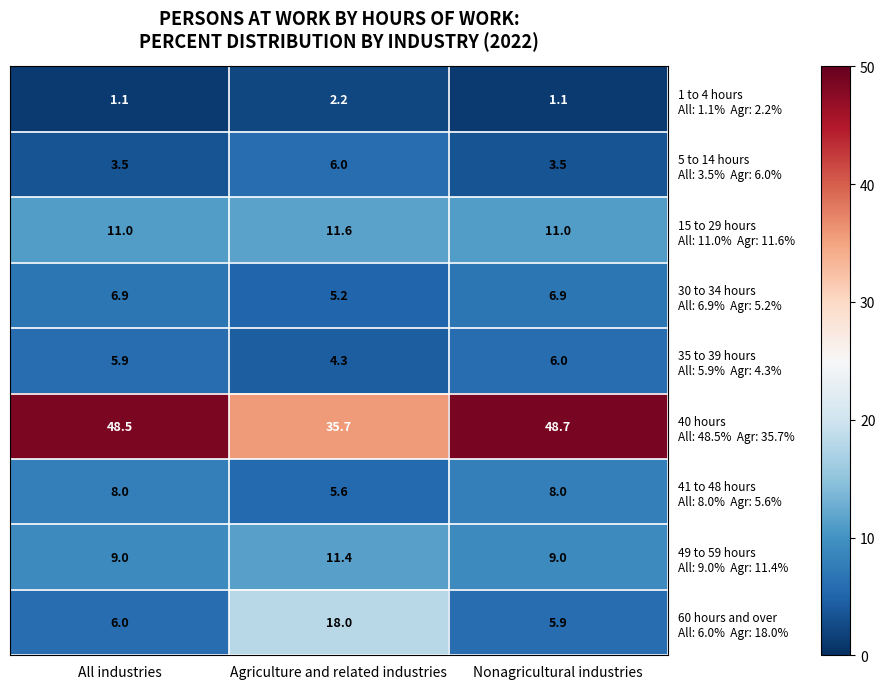

What is the minimum value shown in the chart?

1.1